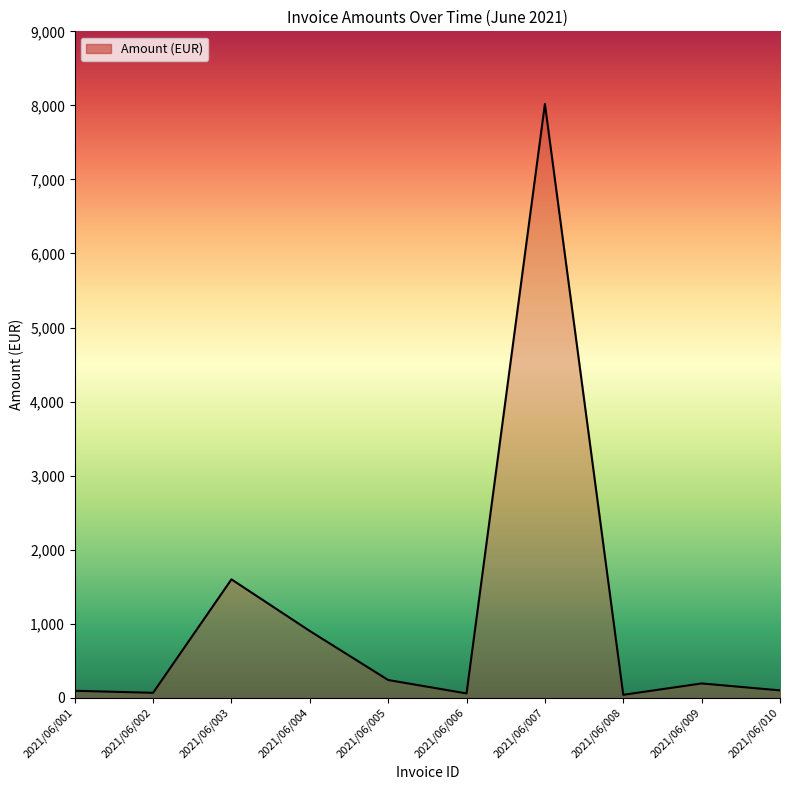

True or false: the data shows 58.8 at 2021/06/006.

True